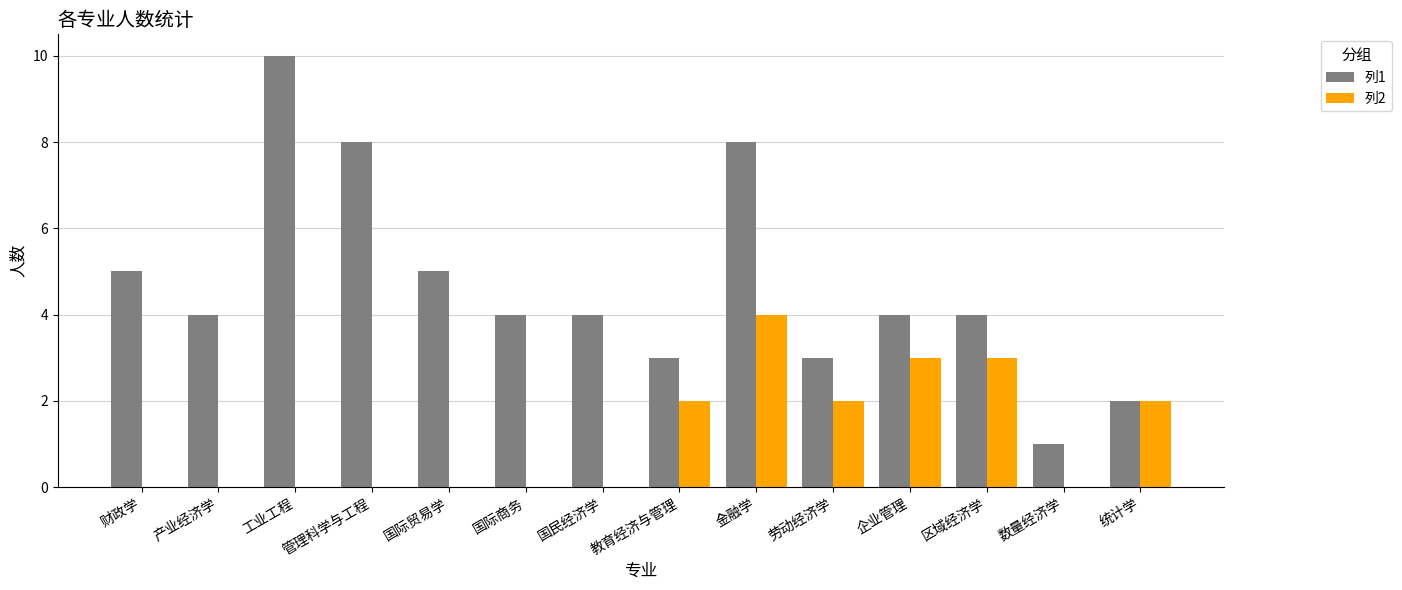

At which category does the chart reach its peak across all series?

工业工程